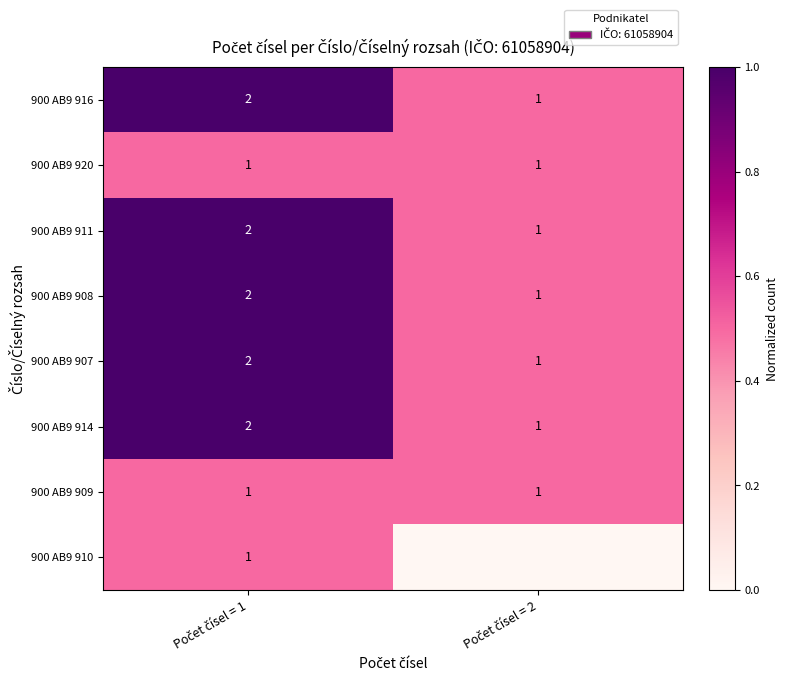

What is the spread (max minus min) of values at Počet čísel = 2?

0.5